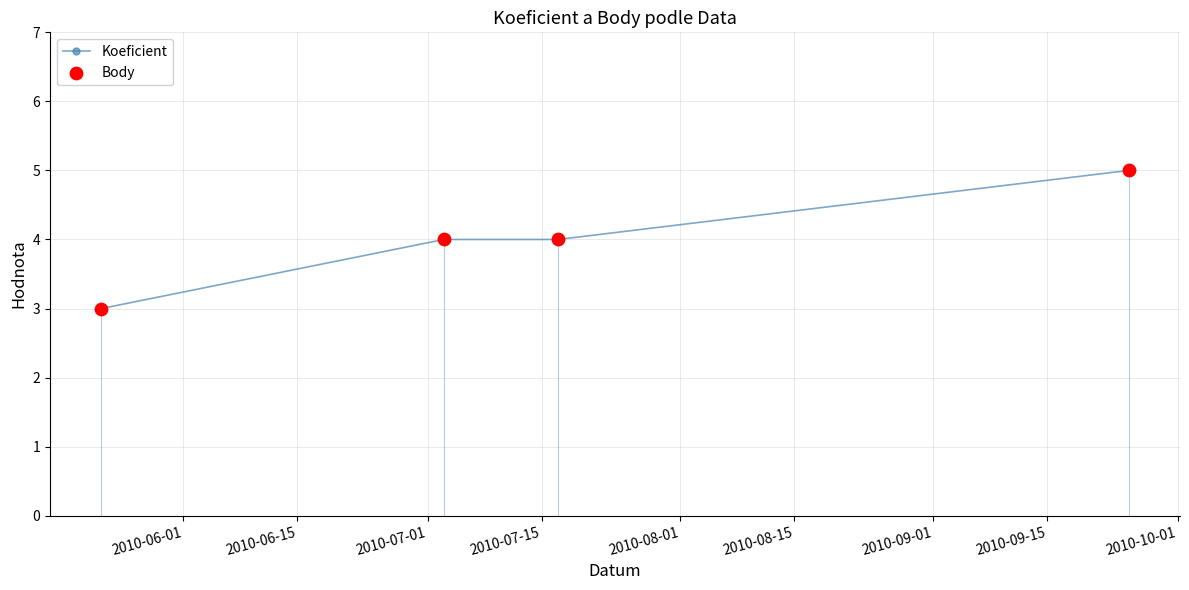

True or false: the data has more than 1 interior local peaks.

False